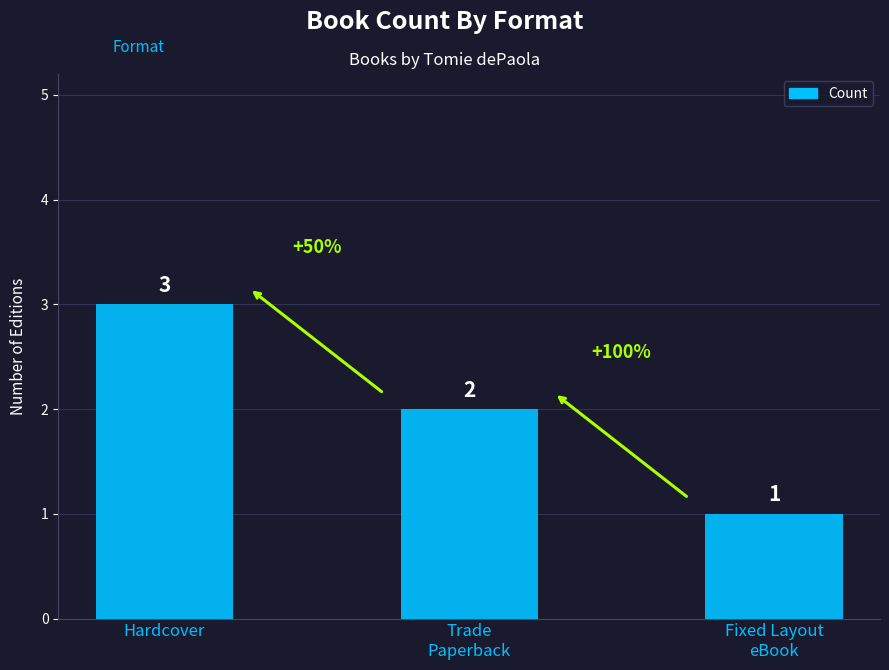

Where does the data first go above 2?

Hardcover